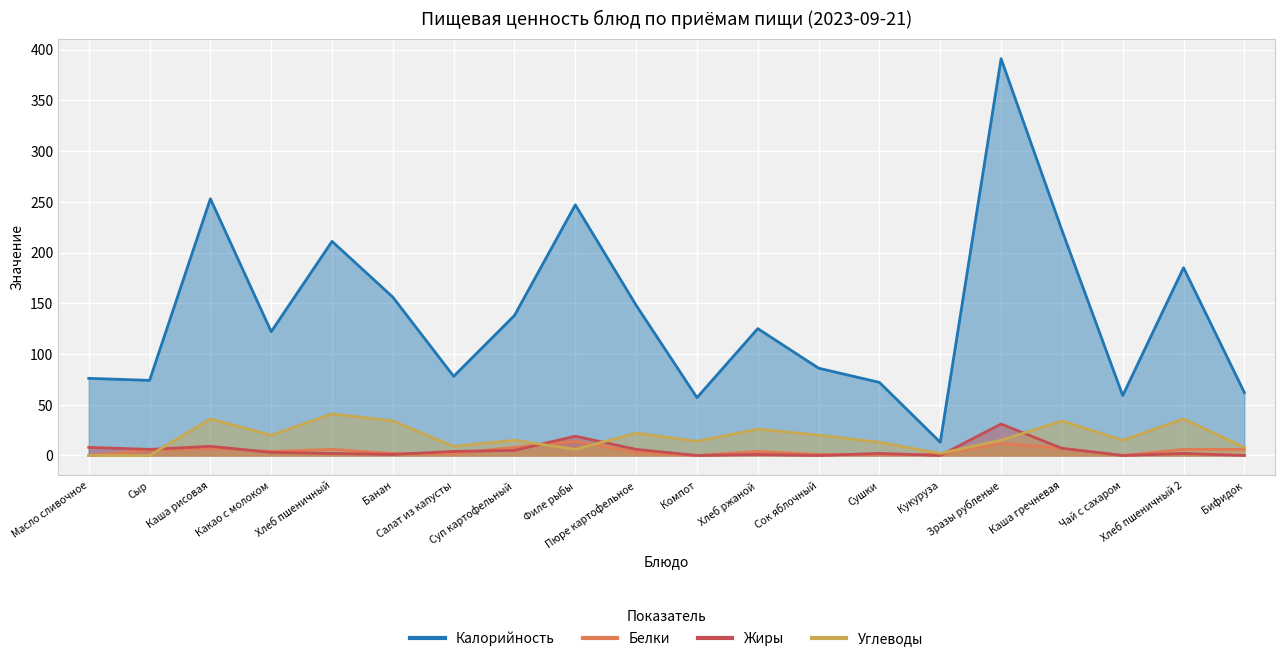

What is the label of the 3rd point from the right?

Чай с сахаром